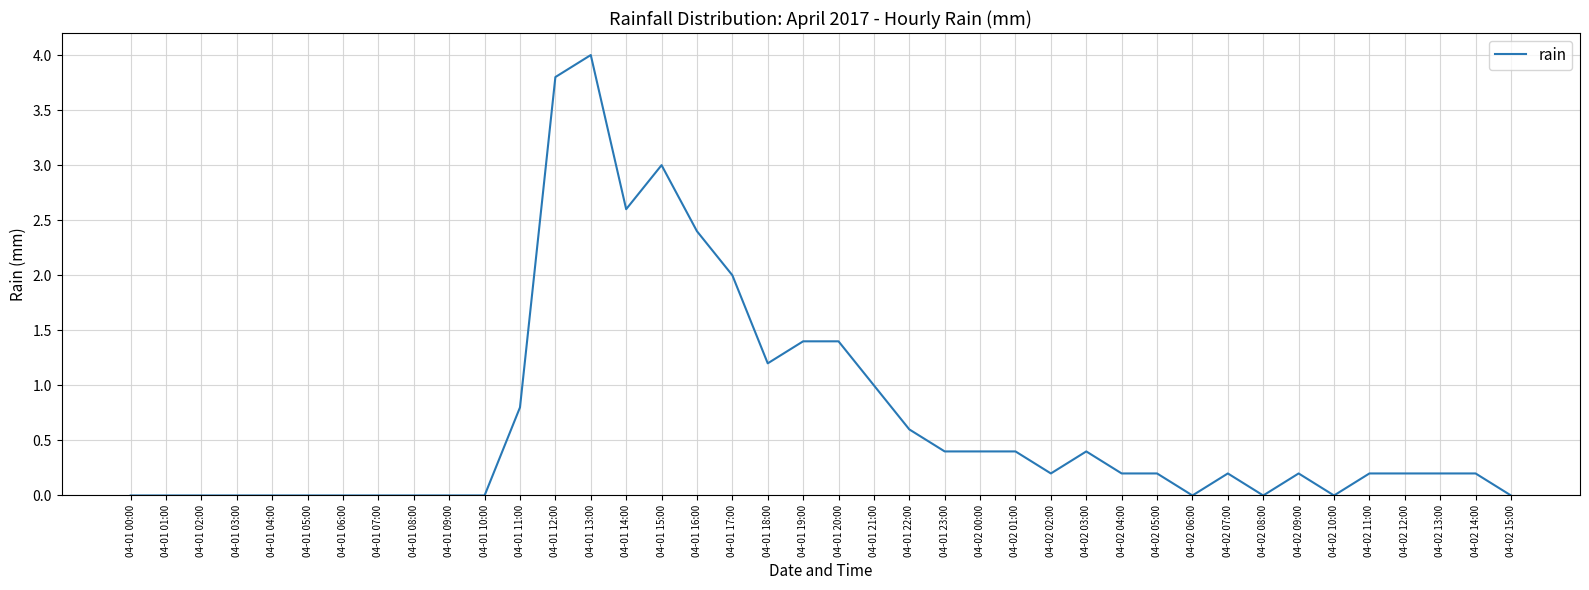

What is the difference between the maximum and minimum values?

4.0